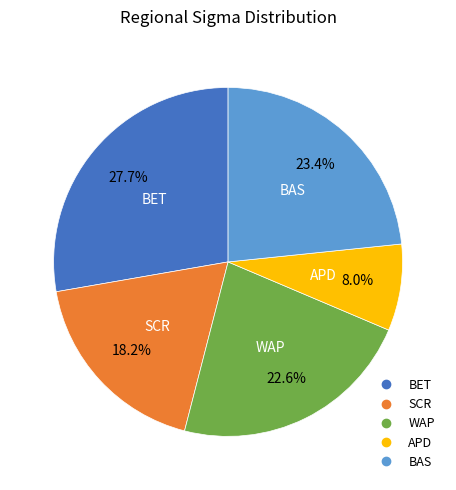

What percentage is the APD slice, to the nearest percent?

8%